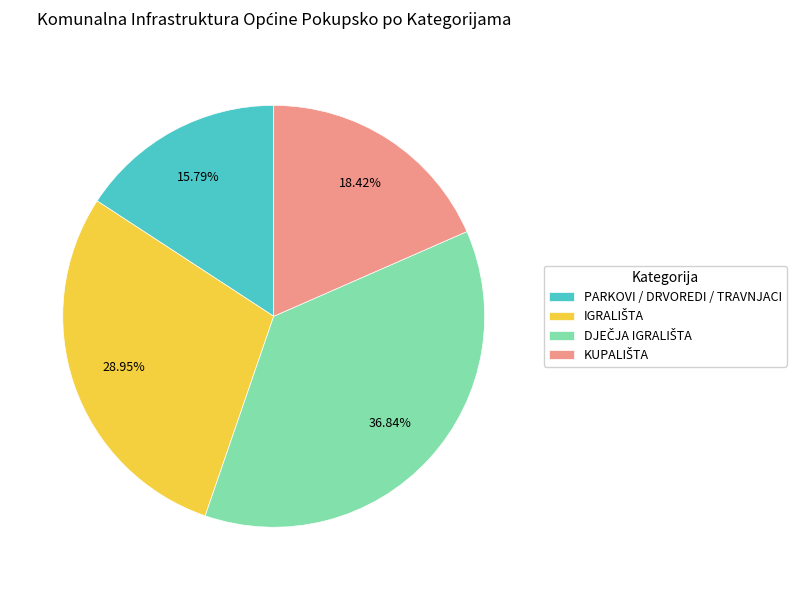

Is it true that PARKOVI / DRVOREDI / TRAVNJACI is 24% of the pie?

False